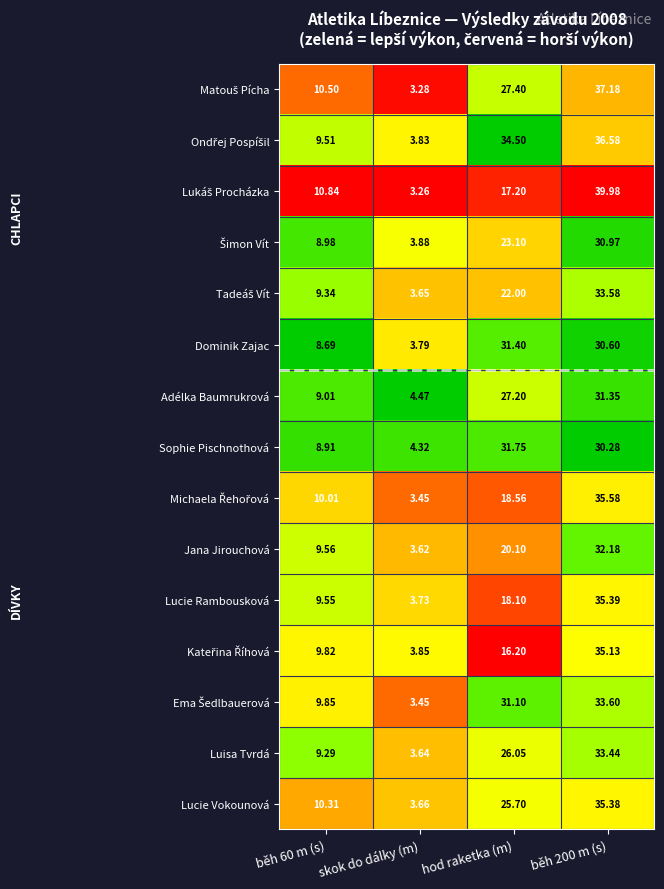

At which label does Sophie Pischnothová reach its peak?

hod raketka (m)